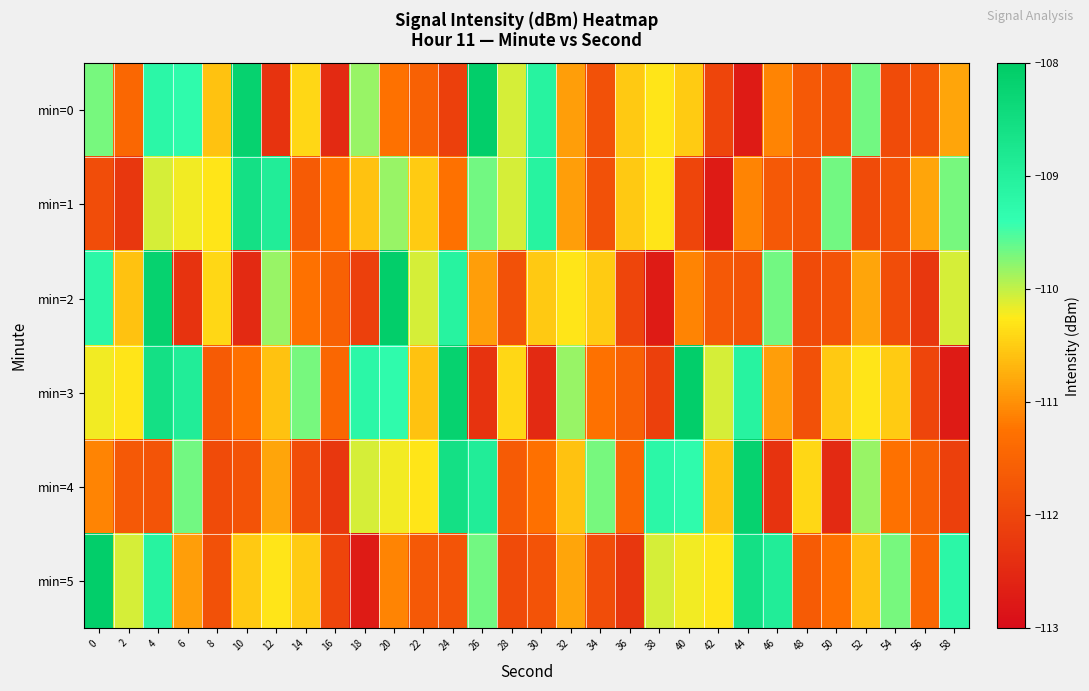

Which label corresponds to the largest value in the chart?

26